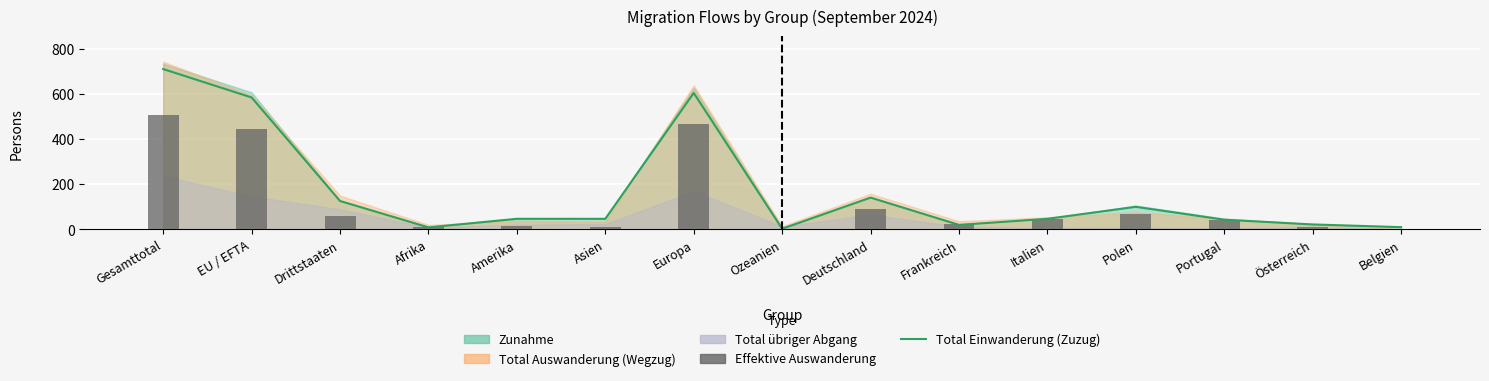

Reading right to left, extract all data points from this chart.

Total Einwanderung (Zuzug): 10	22	43	100	47	20	141	3	605	47	47	9	126	585	711
Effektive Auswanderung: 2	11	42	68	47	24	92	1	469	10	16	12	61	447	508